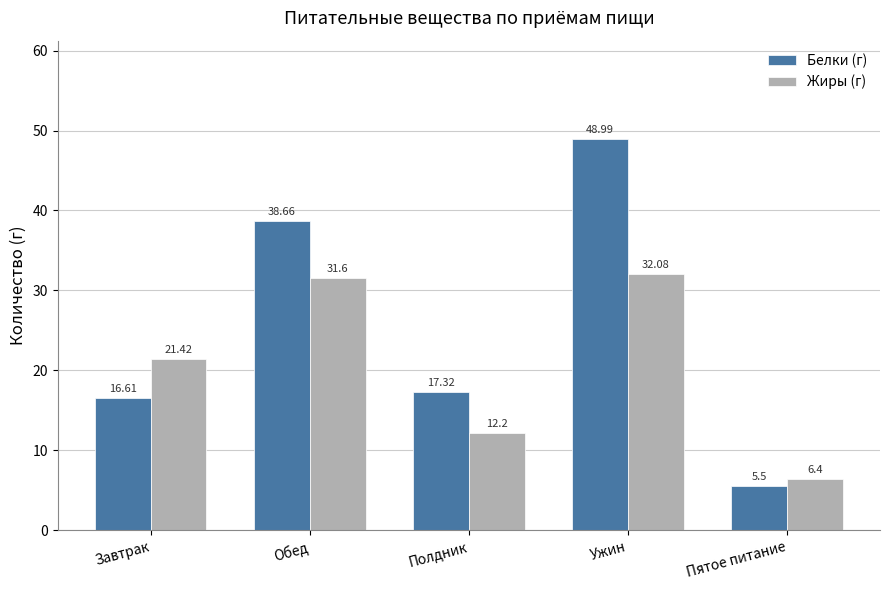

At which label is Белки (г) closest to 27?

Полдник